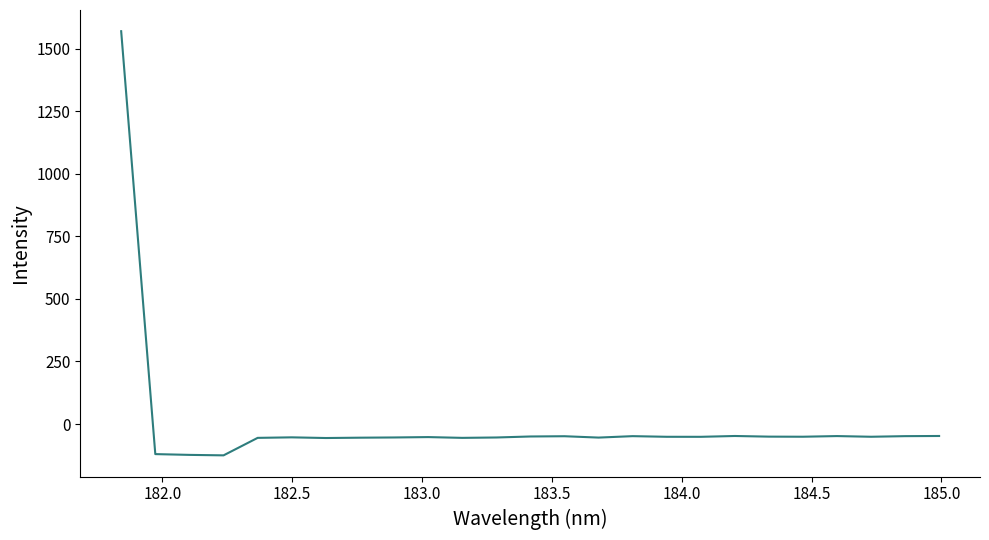

What is the greatest value displayed?

1569.4